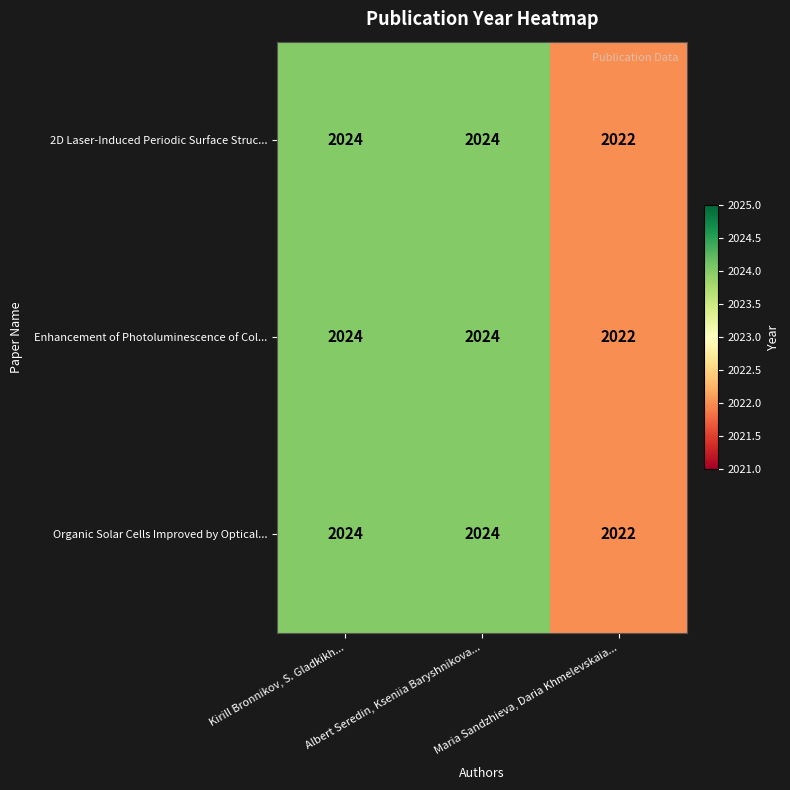

How many Organic Solar Cells Improved by Optical... values are between 2022 and 2024?

3